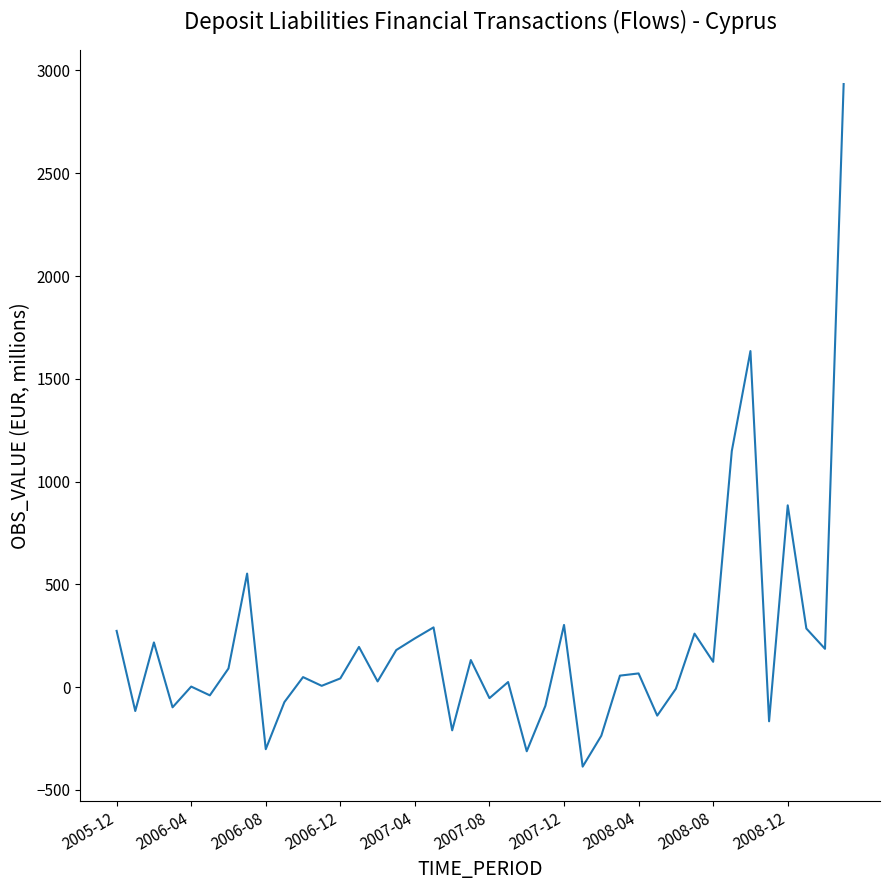

What is the minimum value shown in the chart?

-386.7